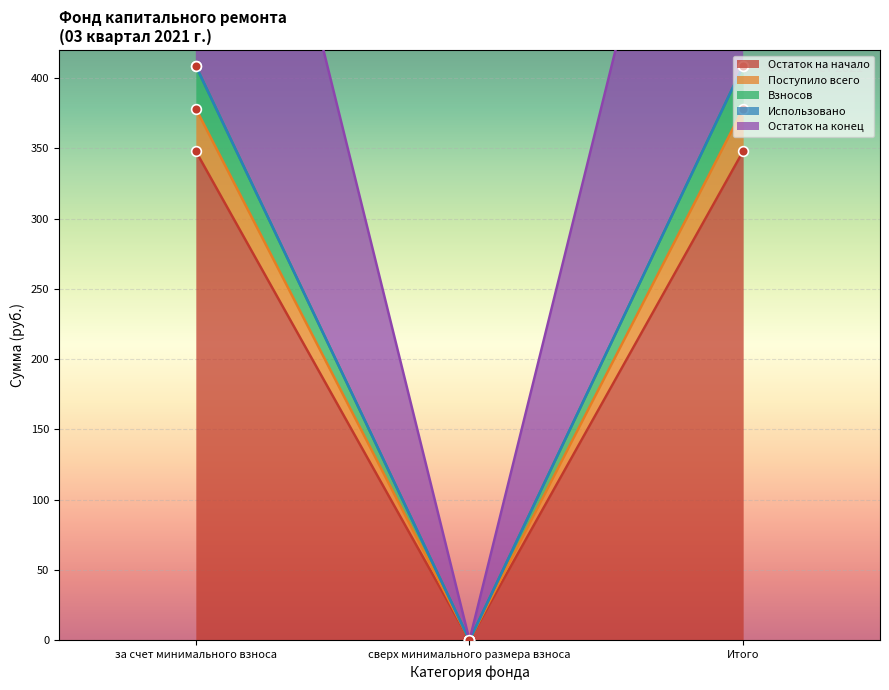

What is the spread (max minus min) of values at Итого?

439.0